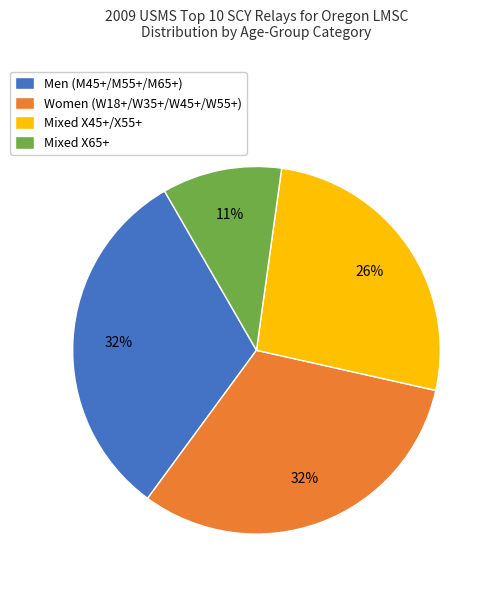

How many segments does this pie chart have?

4